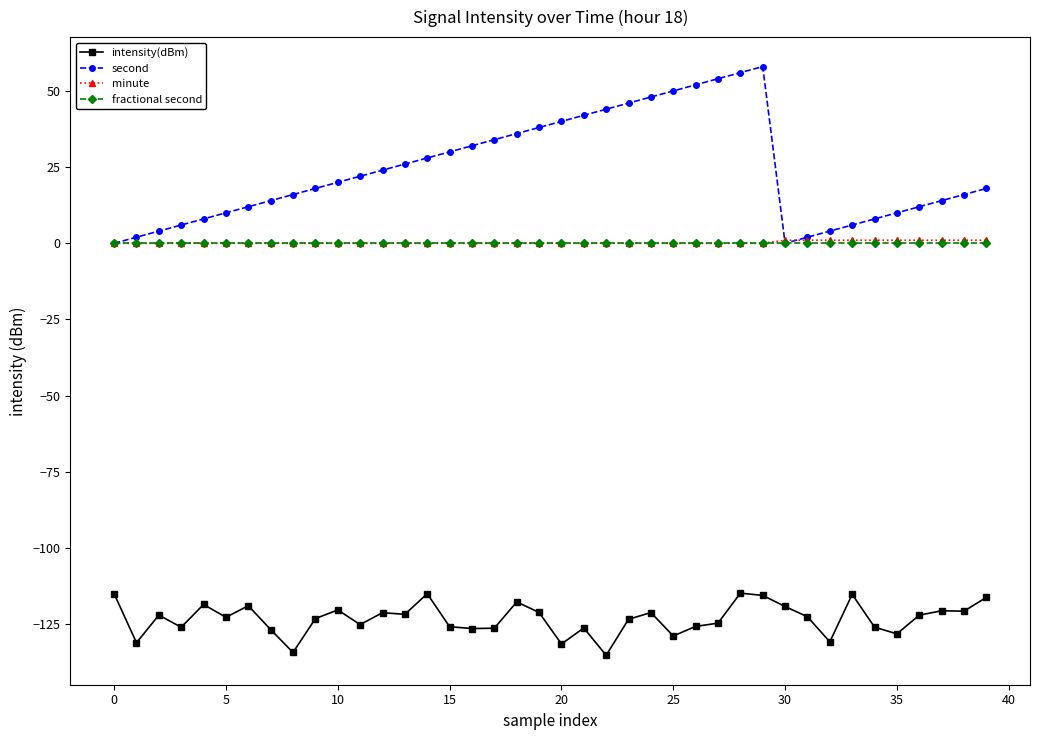

Which series has the largest total across all categories?

second